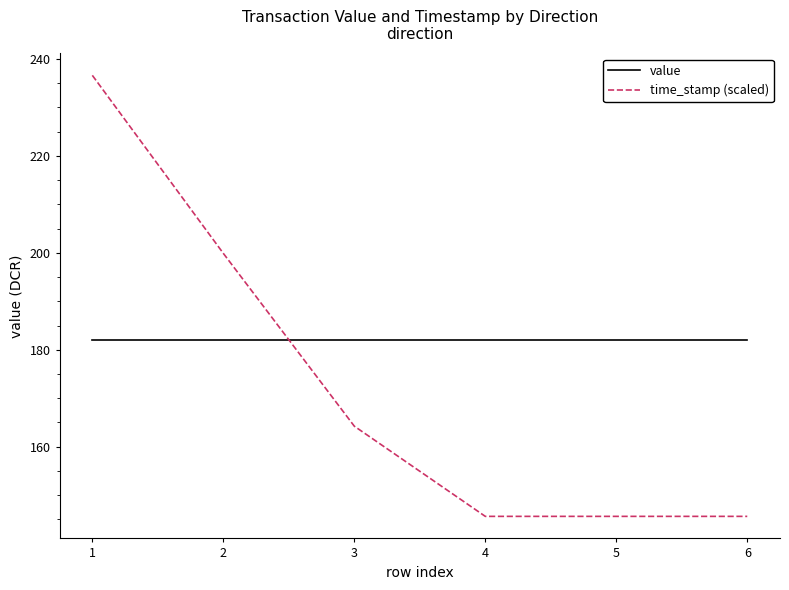

What is the difference between the second highest and second lowest values in the time_stamp (scaled) series?

54.3